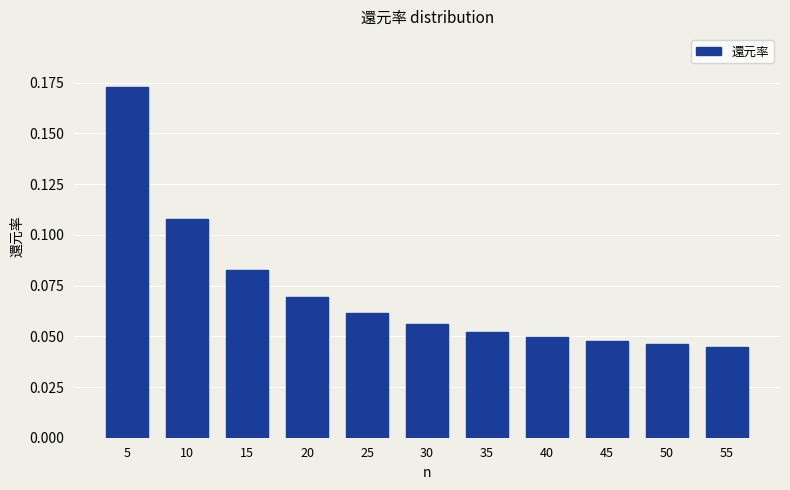

Count the values in the range 0 to 1.

11